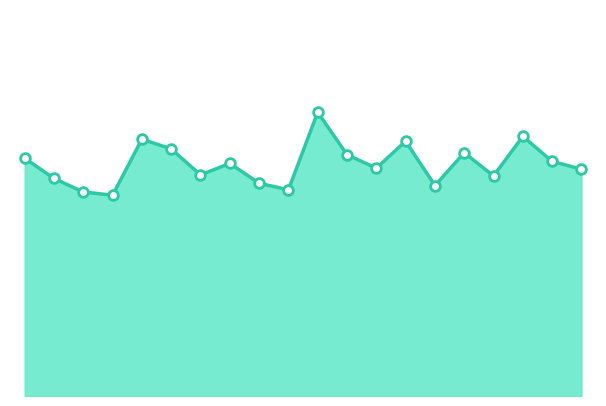

Rank the categories by value from lowest to highest.

01:16, 00:51, 03:50, 05:58, 03:24, 00:25, 06:49, 02:33, 08:06, 05:07, 02:59, 07:40, 00:00, 04:41, 06:23, 02:07, 05:32, 01:42, 07:15, 04:15